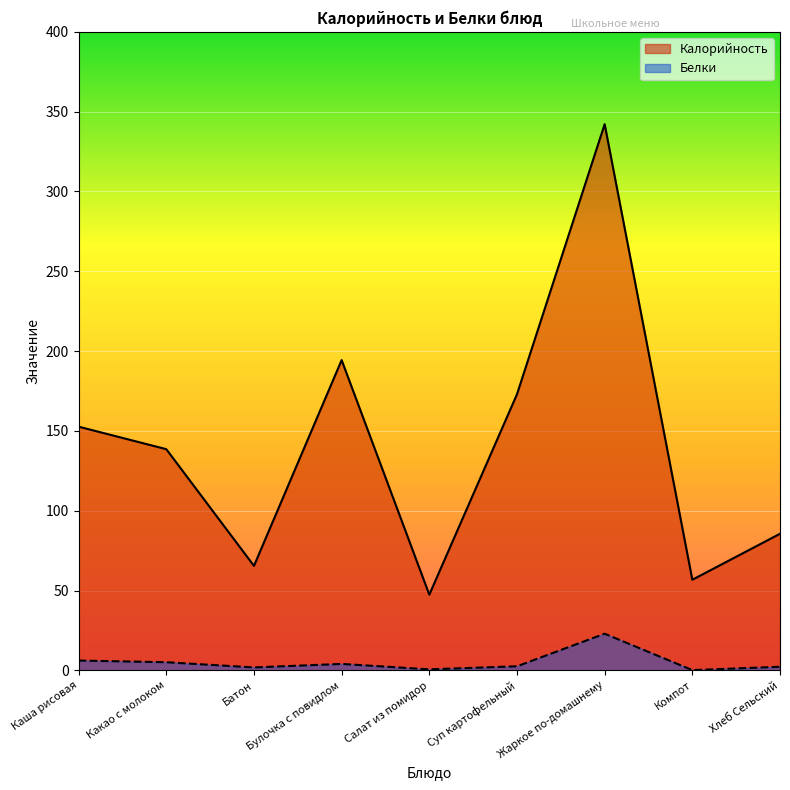

Reading right to left, extract all data points from this chart.

Калорийность: 85.6	56.8	342.2	173.0	47.5	194.4	65.5	138.6	152.7
Белки: 2.3	0.2	23.0	2.6	0.7	4.1	1.9	5.1	6.2